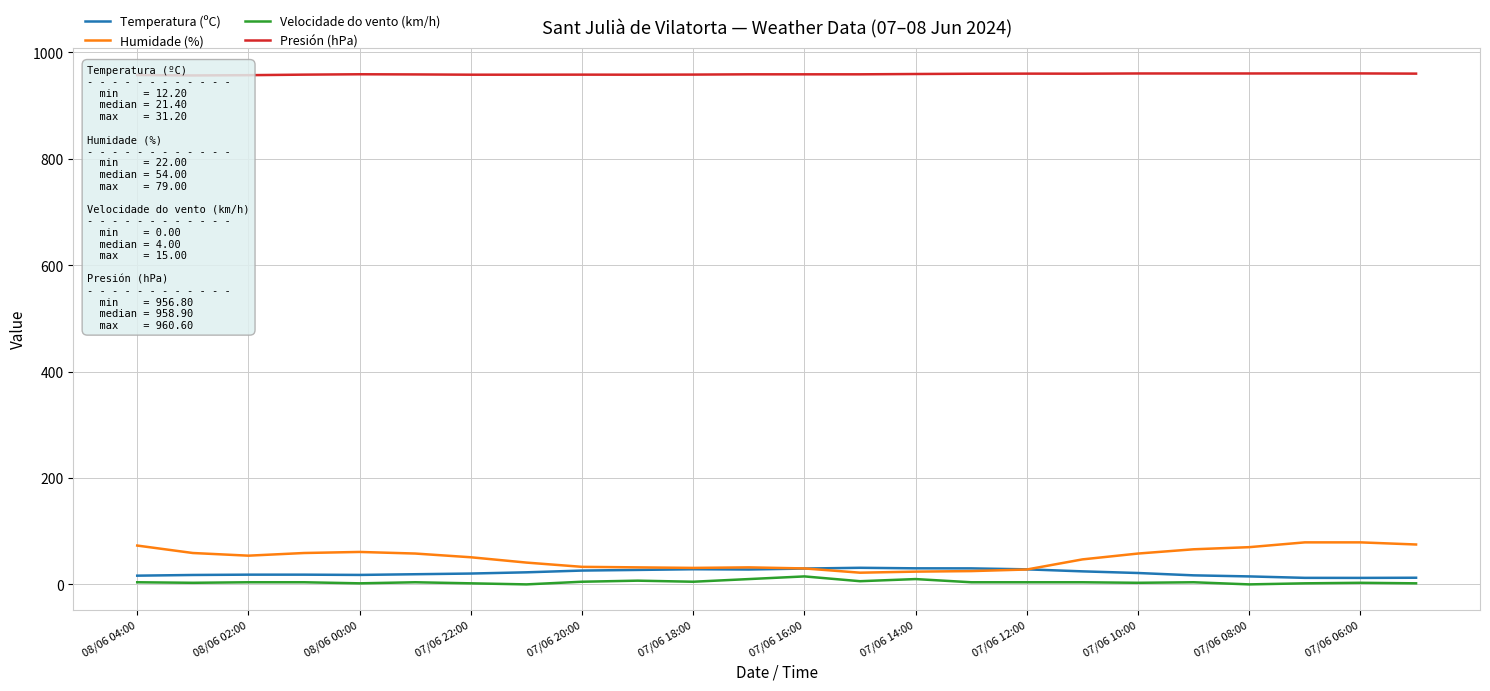

The Velocidade do vento (km/h) series shows 10.0 at 07/06 14:00. True or false?

True